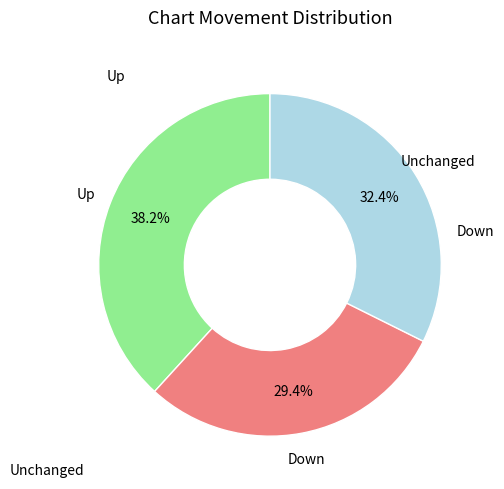

Does any single category account for the majority?

No